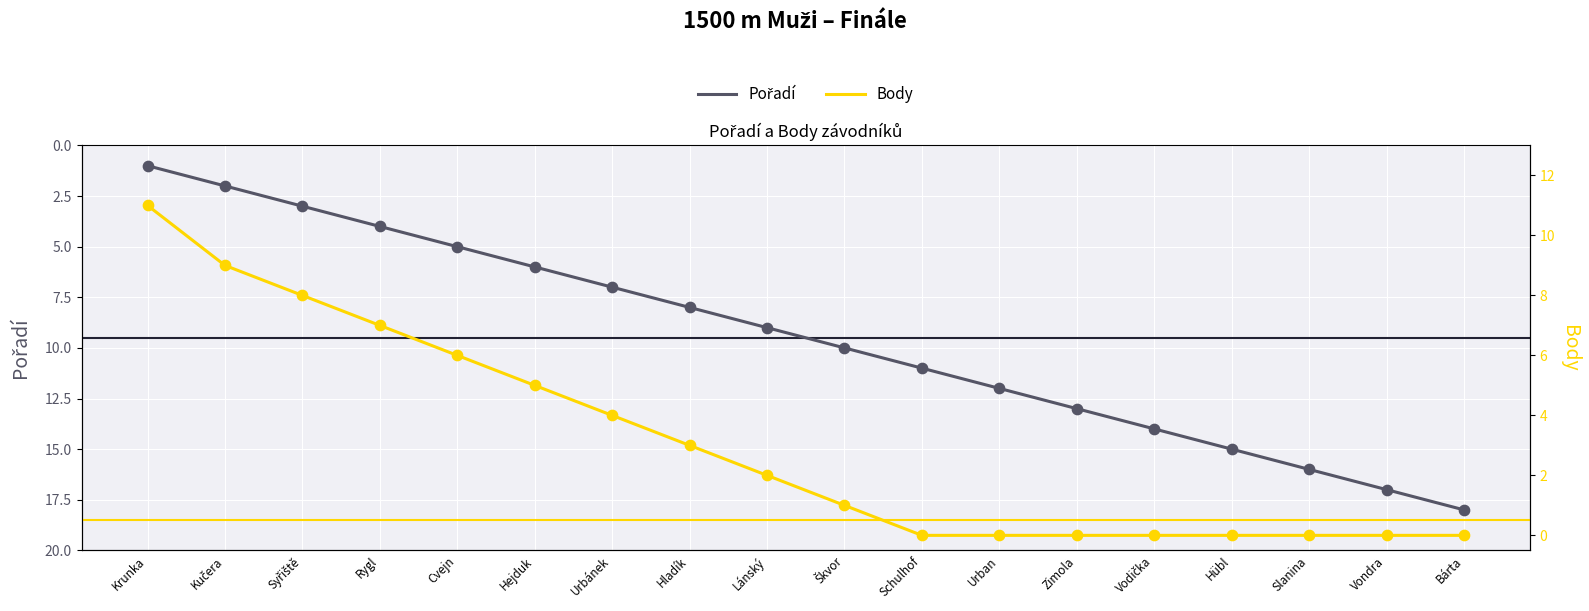

Which series reaches the minimum Y coordinate?

Body